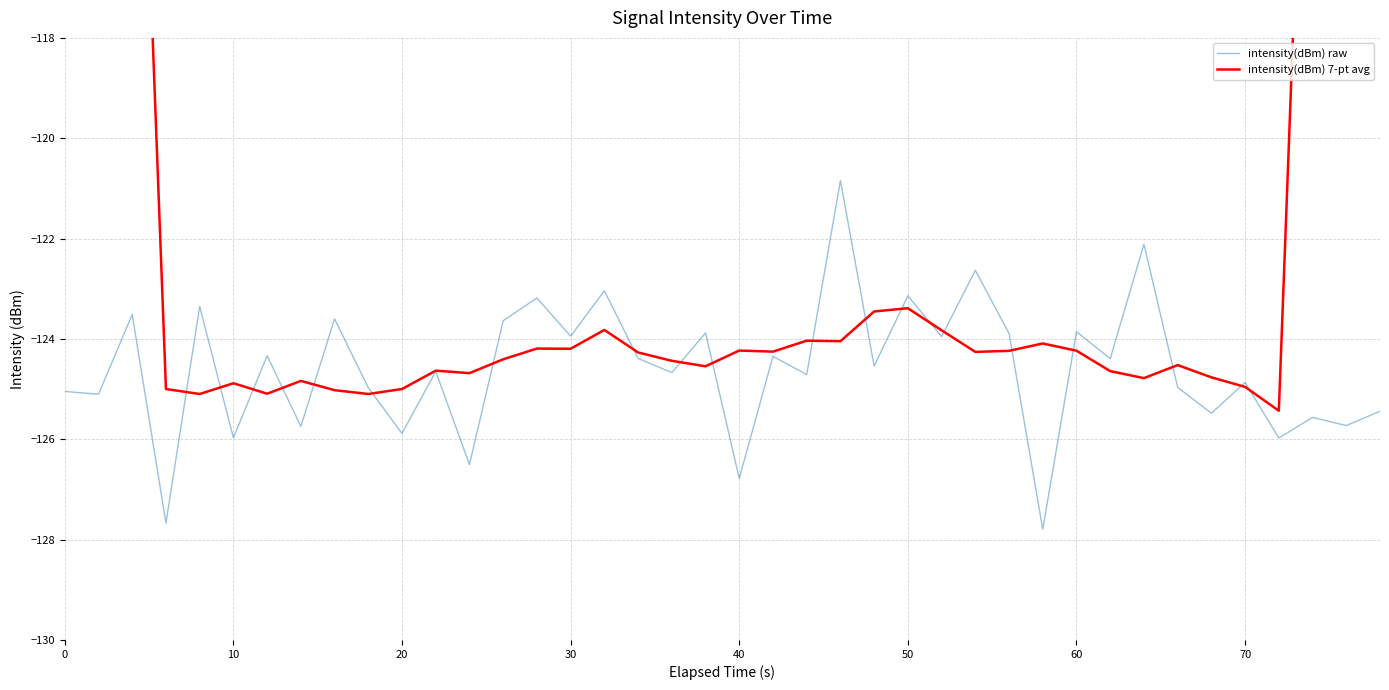

What is the greatest value displayed?

-71.6